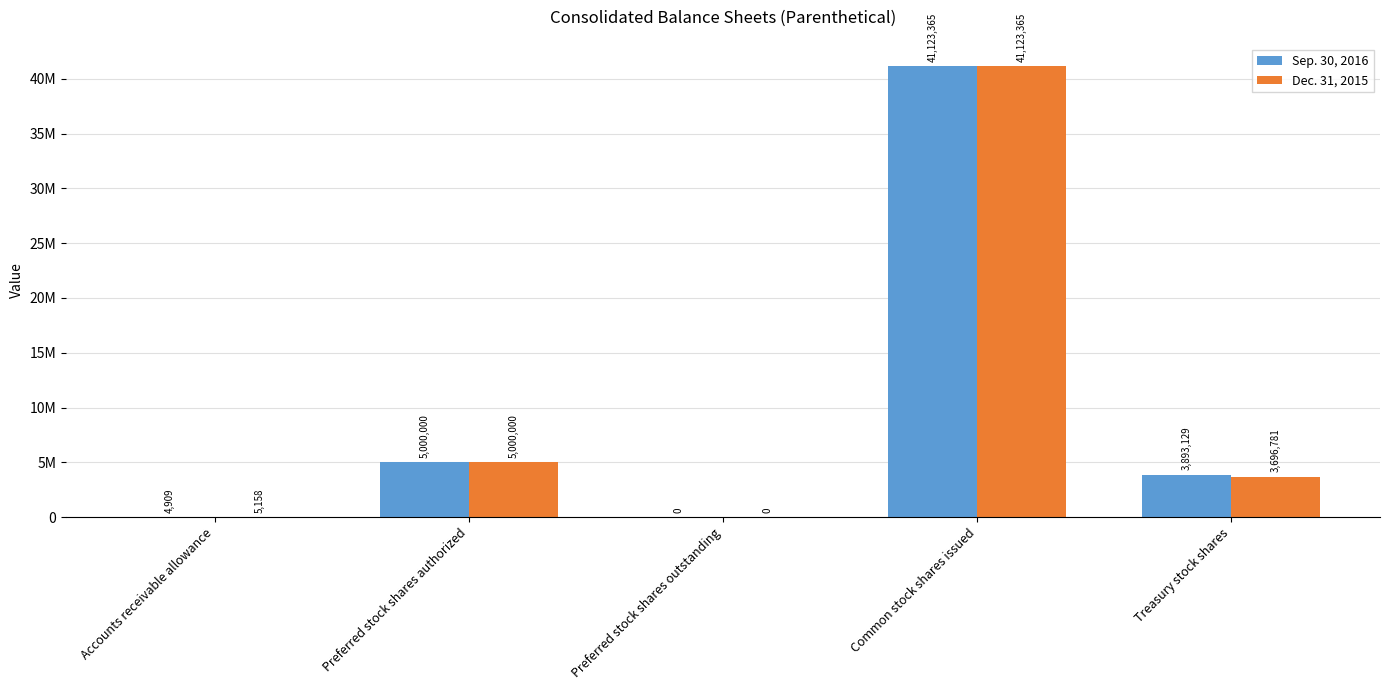

Reading left to right, extract all data points from this chart.

Sep. 30, 2016: Accounts receivable allowance=4909	Preferred stock shares authorized=5000000	Preferred stock shares outstanding=0	Common stock shares issued=41123365	Treasury stock shares=3893129
Dec. 31, 2015: Accounts receivable allowance=5158	Preferred stock shares authorized=5000000	Preferred stock shares outstanding=0	Common stock shares issued=41123365	Treasury stock shares=3696781